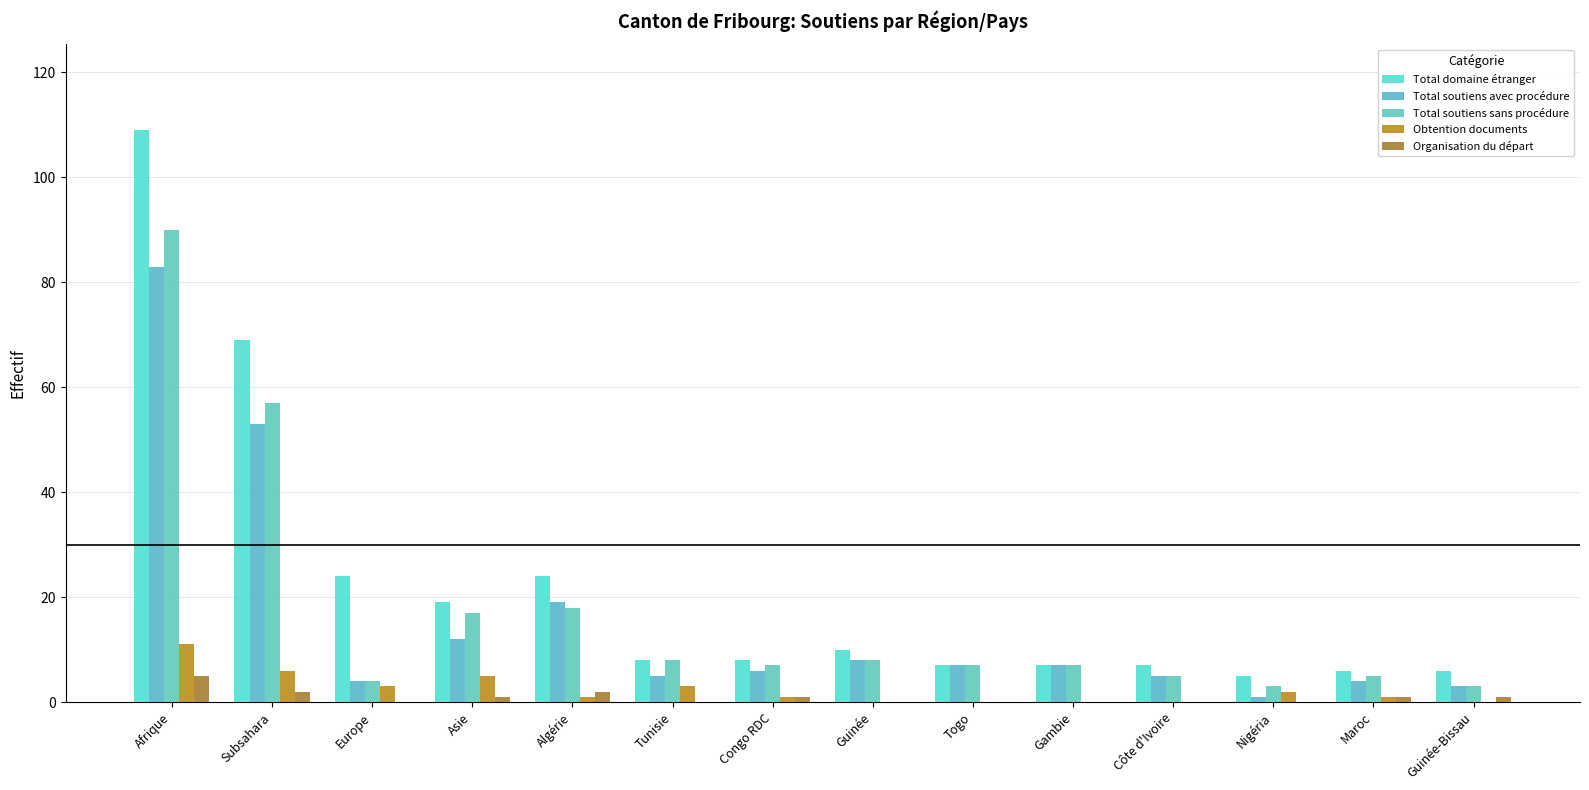

At Congo RDC, list the series in order from largest to smallest.

Total domaine étranger, Total soutiens sans procédure, Total soutiens avec procédure, Obtention documents, Organisation du départ